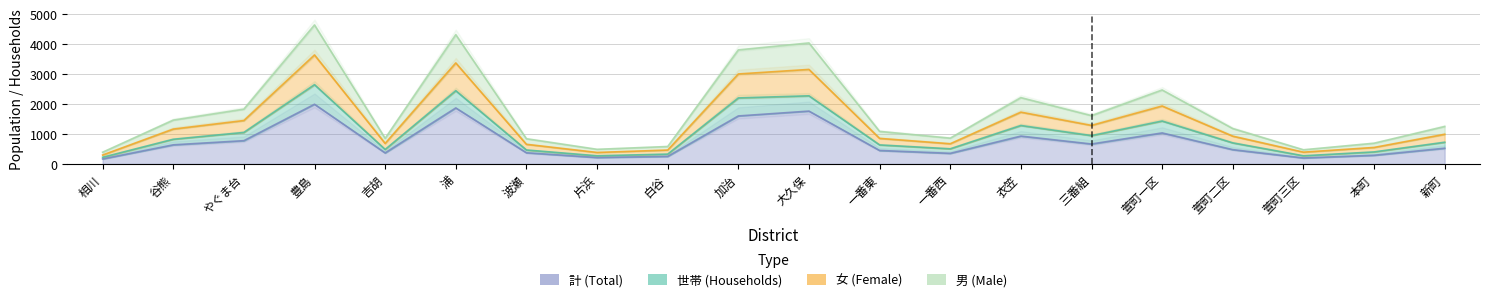

Between 浦 and 波瀬, which series saw the biggest shift?

男 (Male)